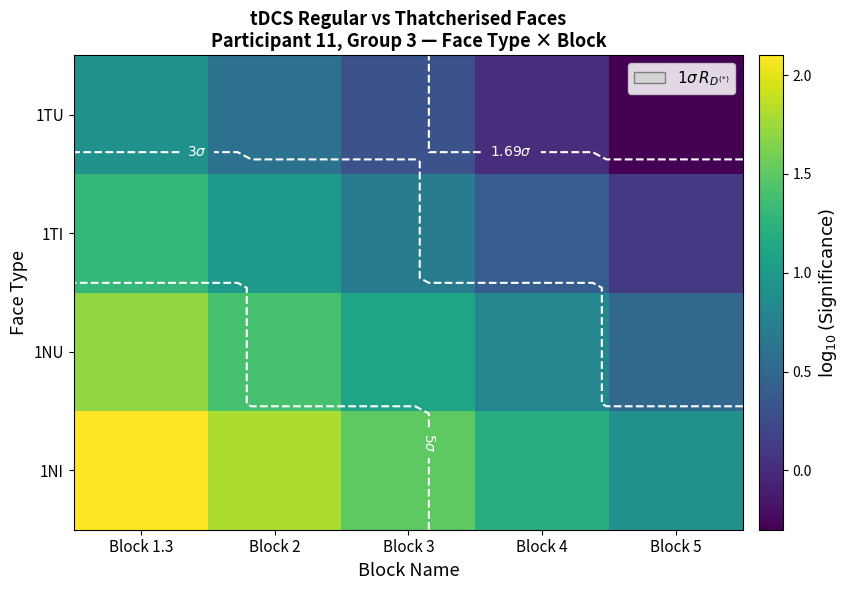

What is the total value across all series at Block 4?

2.4